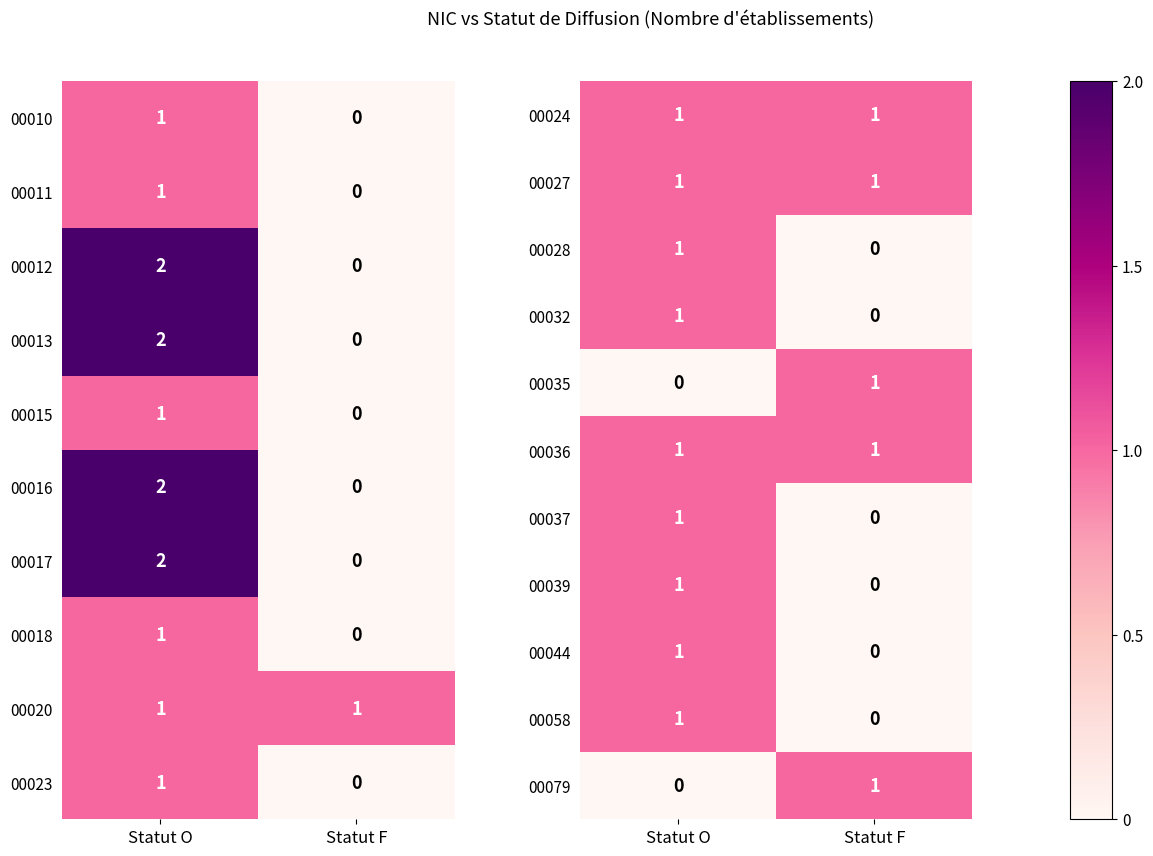

How many values in 00035 are above zero?

1